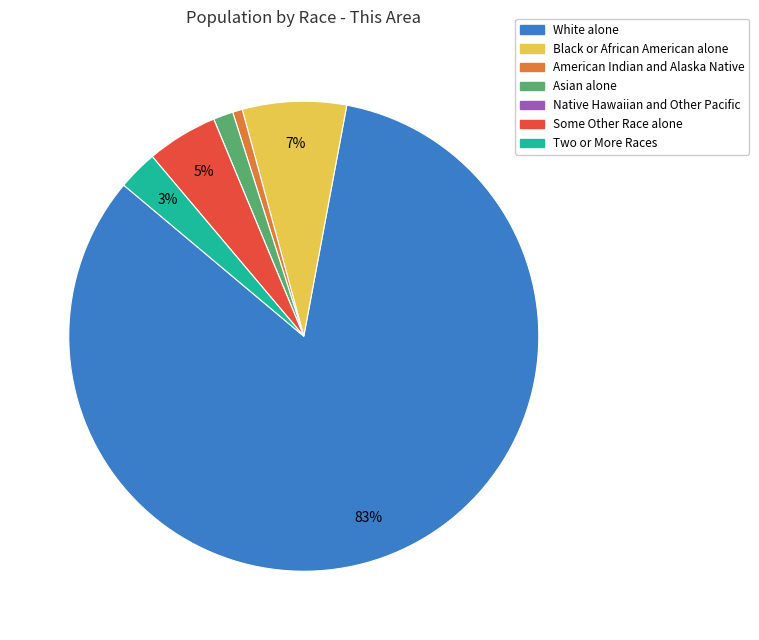

Do American Indian and Alaska Native and Black or African American alone together represent more than half of the pie?

No